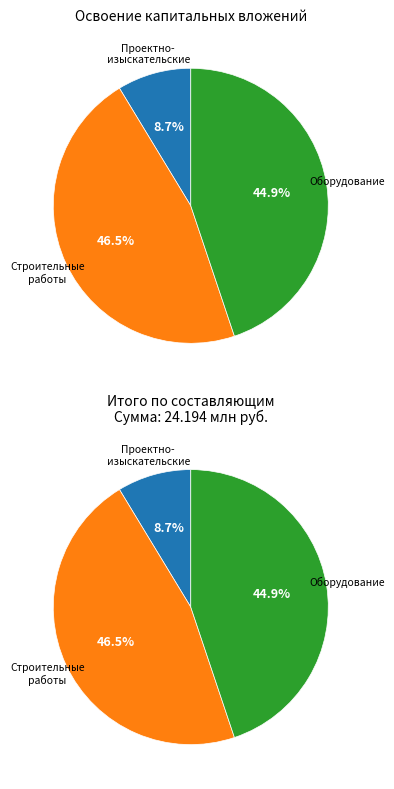

Between проектно-изыскательские работы and строительные работы, реконструкция, монтаж, which is larger?

строительные работы, реконструкция, монтаж